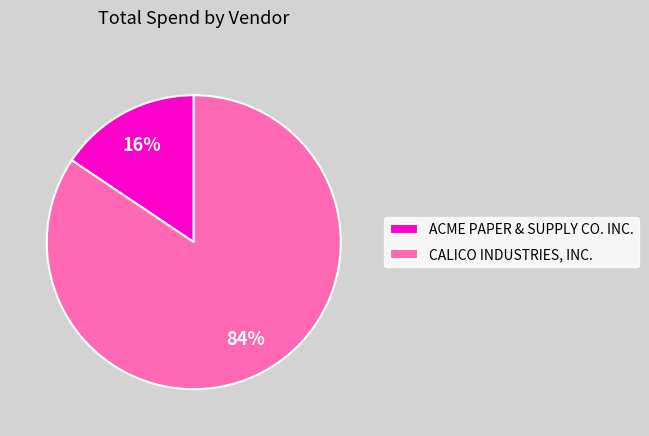

Is ACME PAPER & SUPPLY CO. INC. the majority of the pie?

No